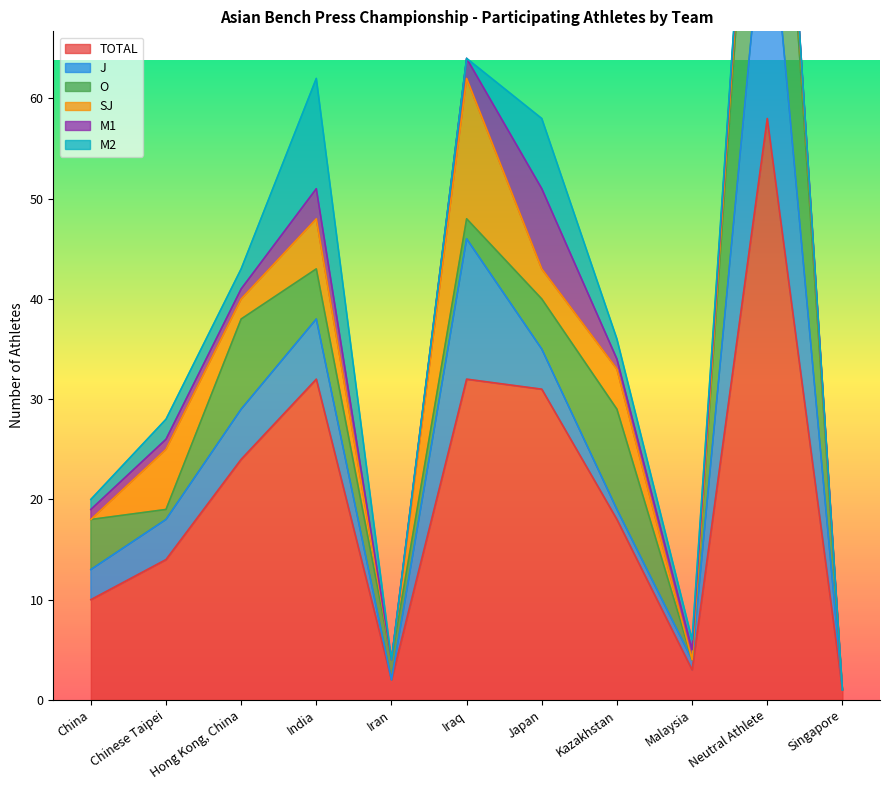

True or false: M2 and TOTAL cross at least once.

False